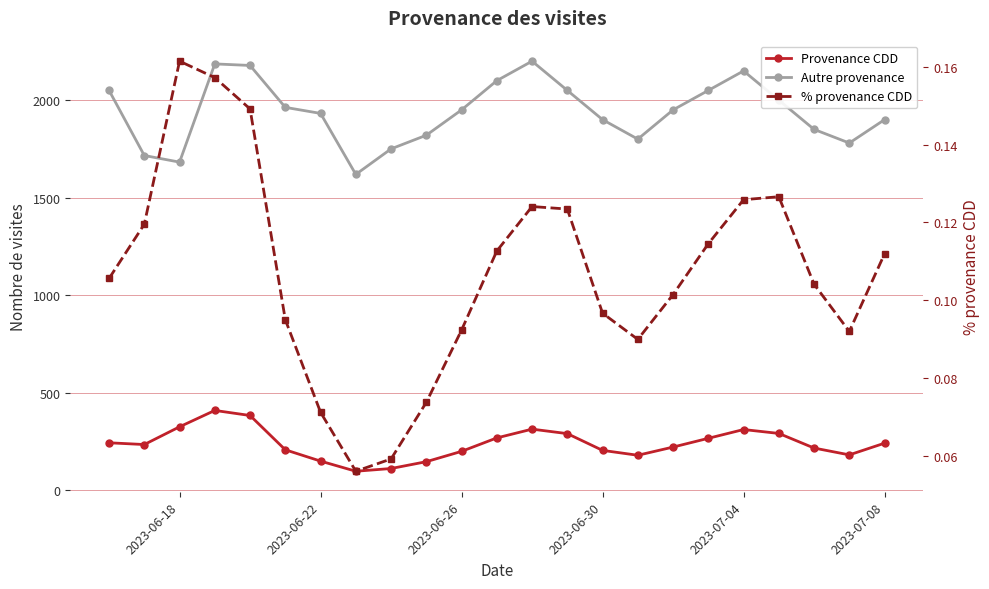

True or false: % provenance CDD and Provenance CDD cross at least once.

False